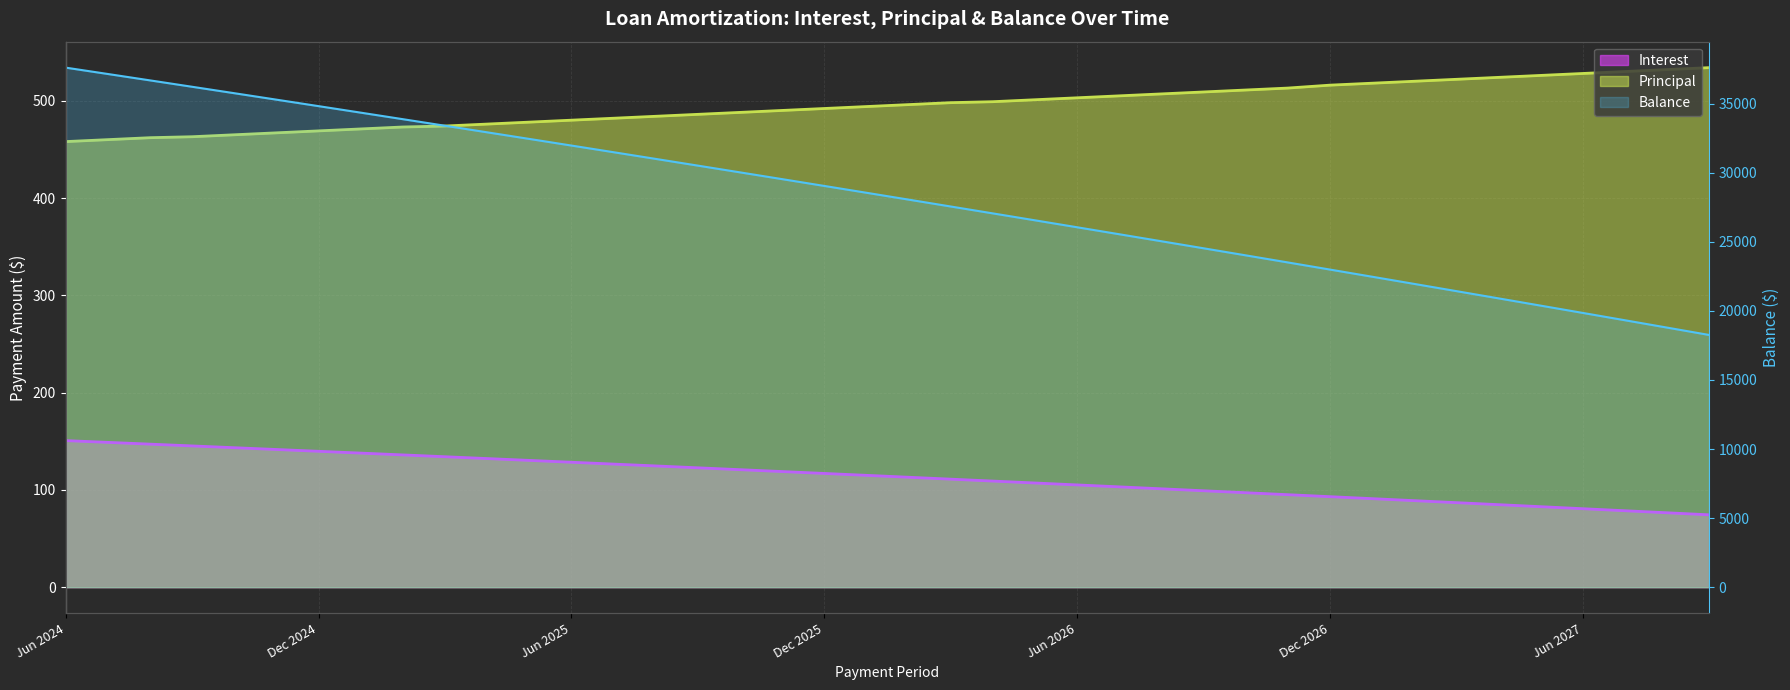

How many lines are shown in the chart?

3